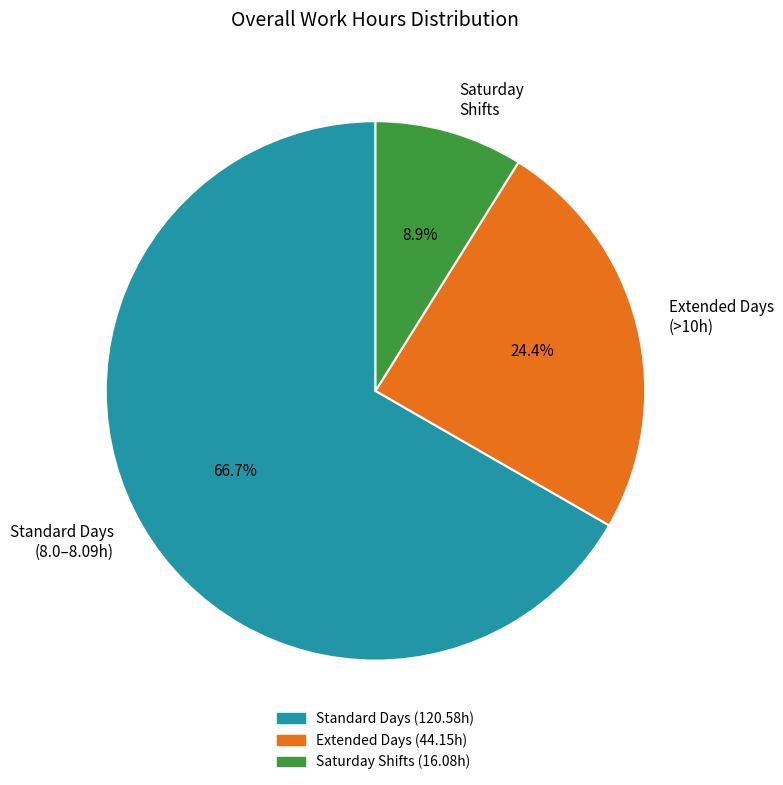

Between Standard Days (8.0–8.09h) and Extended Days (>10h), which is larger?

Standard Days (8.0–8.09h)